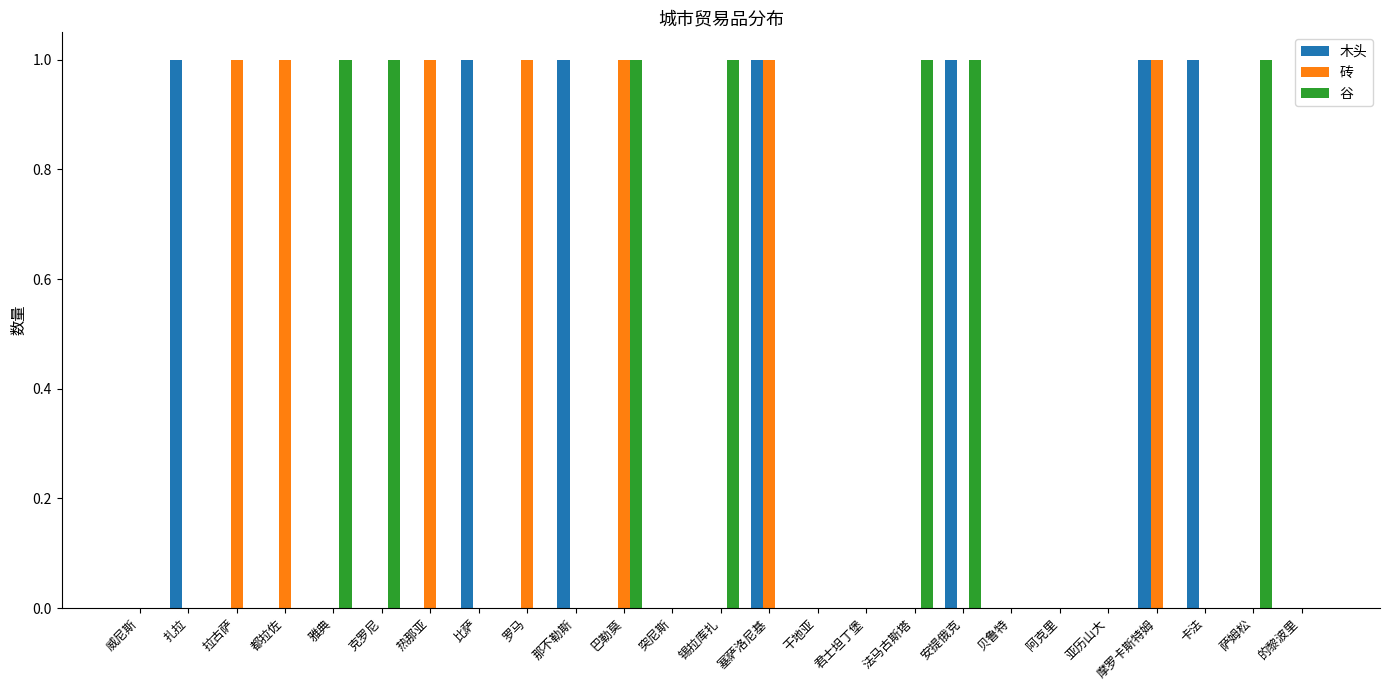

Is the value of 木头 at 比萨 greater than the value of 砖 at 萨姆松?

Yes